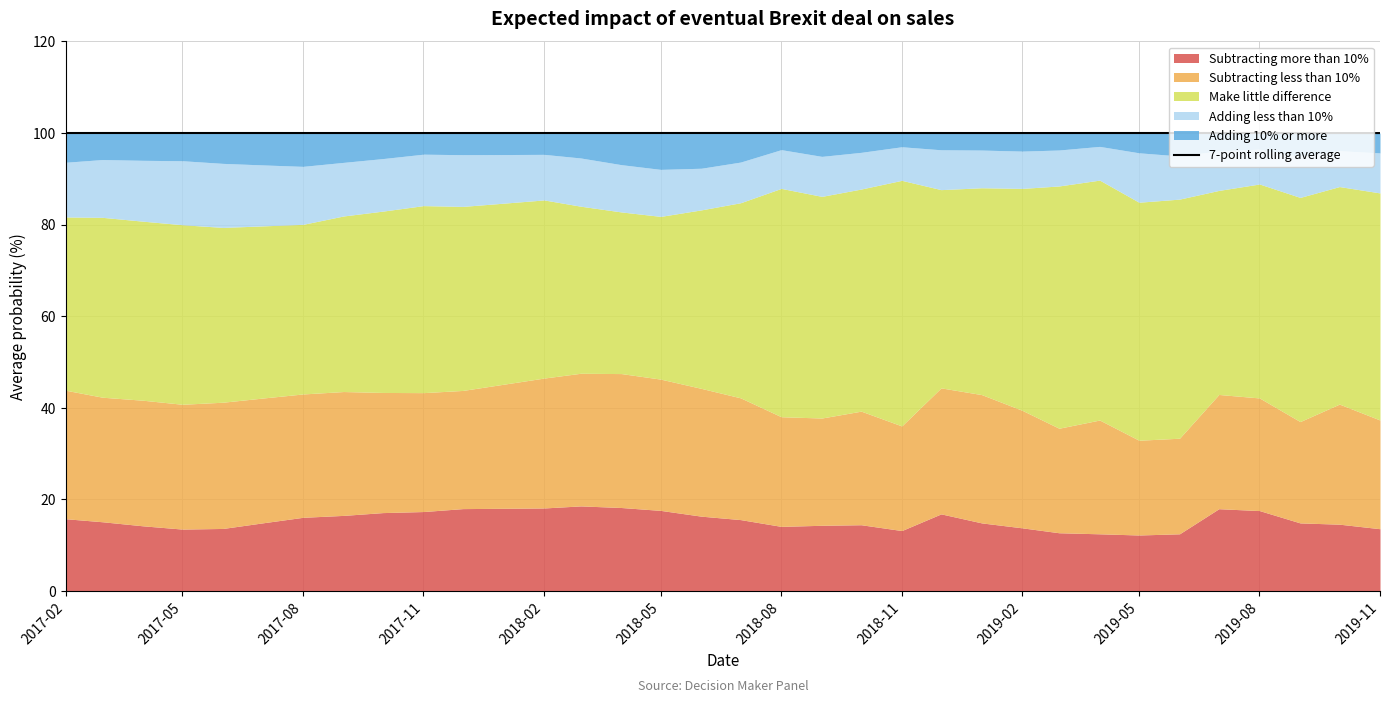

What is the highest value of the 7-point rolling average series?

100.0